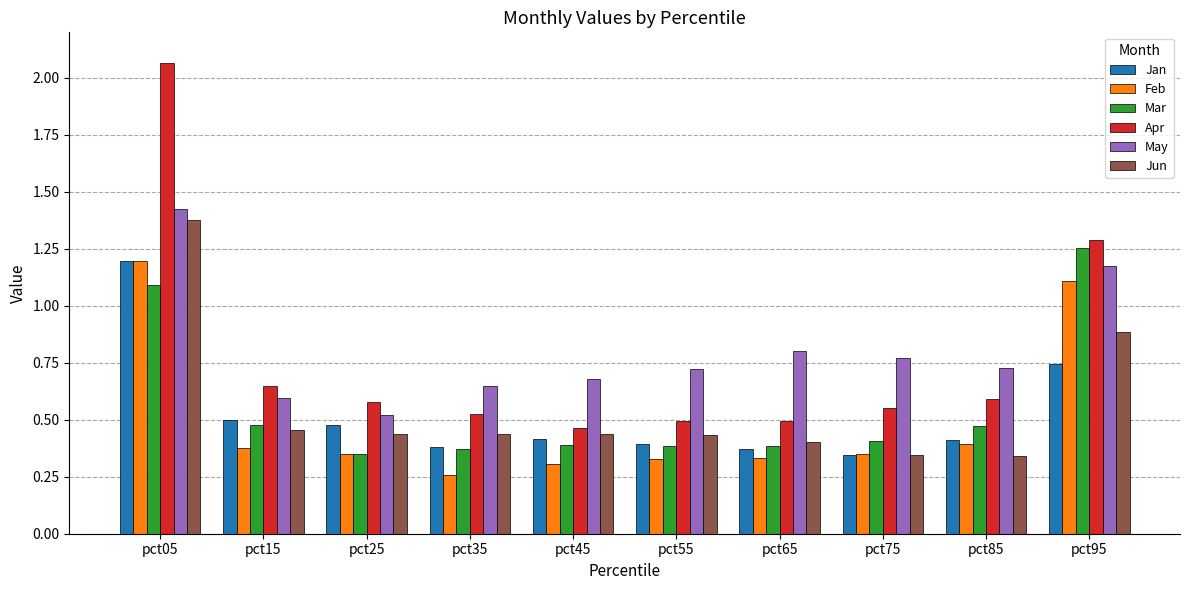

What is the total value across all series at pct55?

2.8